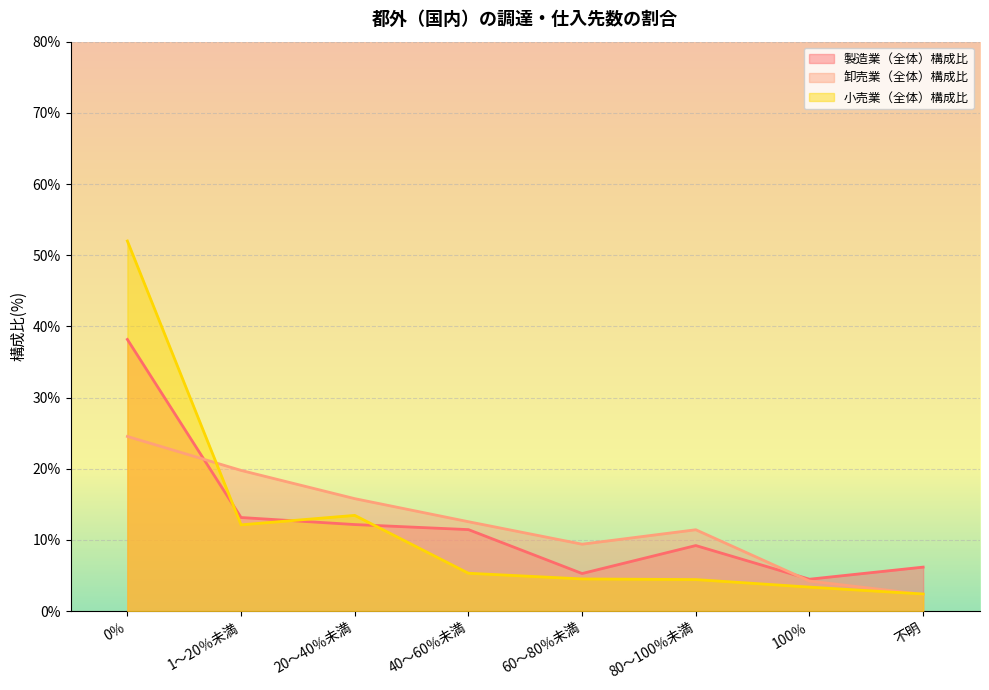

What is the value of the 製造業（全体）構成比 point at the 1st from the left?

38.2